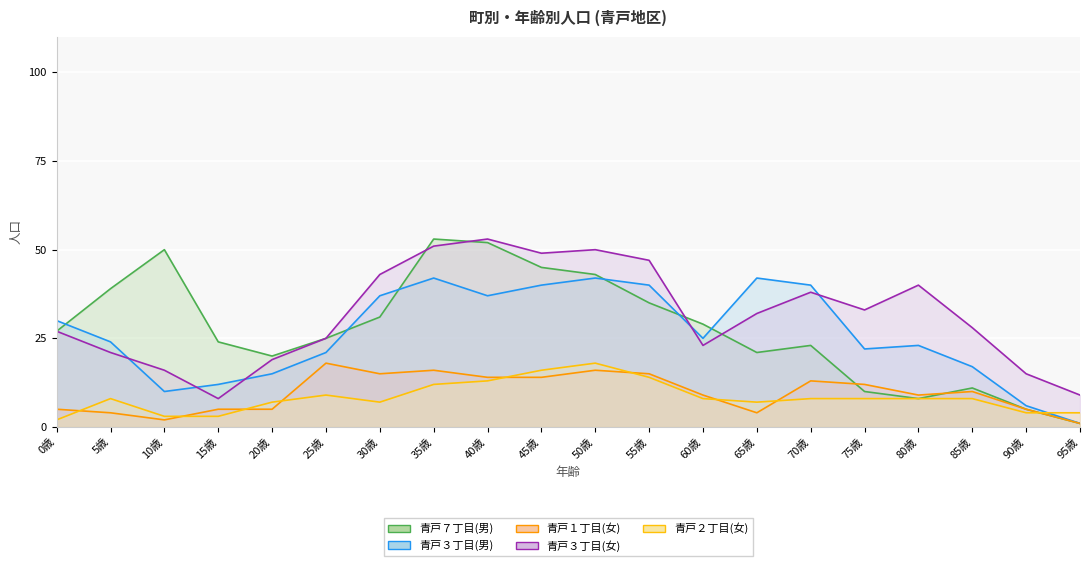

True or false: 青戸７丁目(男) has a value of 23 at 70歳.

True